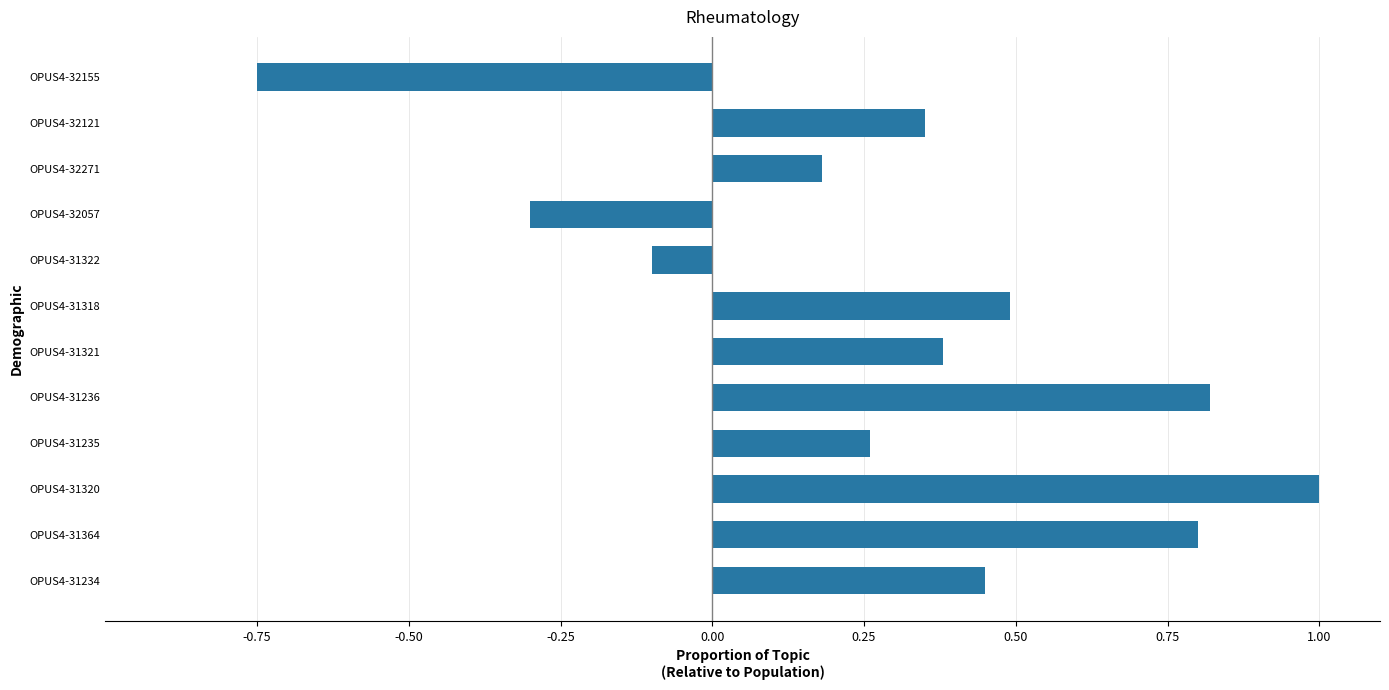

The chart shows a value of 1.6 at OPUS4-31320. True or false?

False